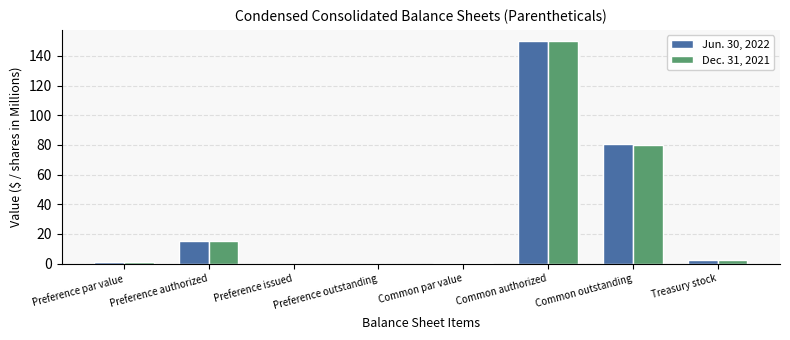

At which label does Jun. 30, 2022 first exceed 2?

Preference authorized